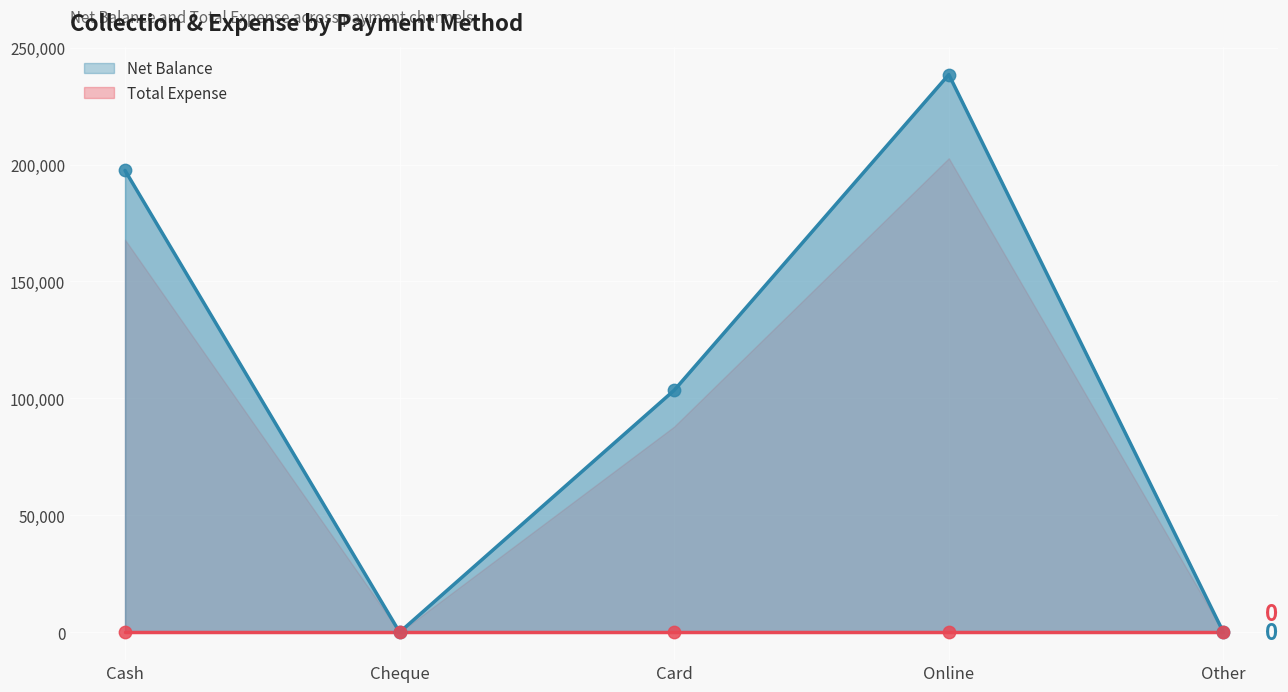

Between Card and Cheque, which is larger?

Card